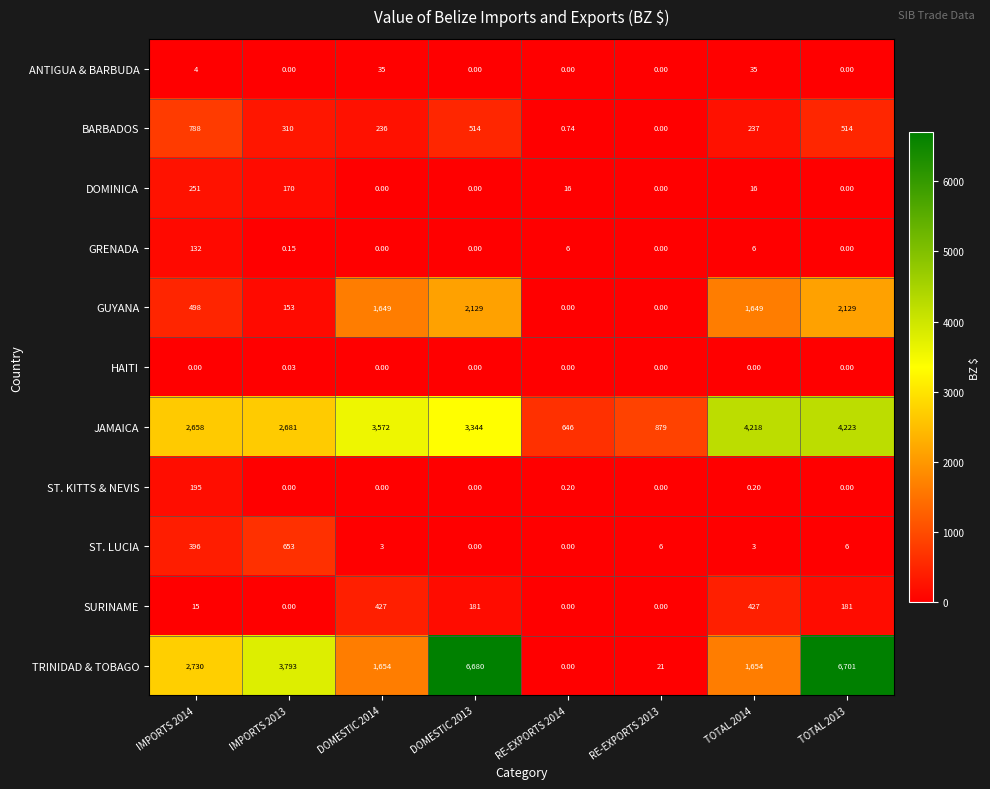

Which series has the widest spread of values?

TRINIDAD & TOBAGO